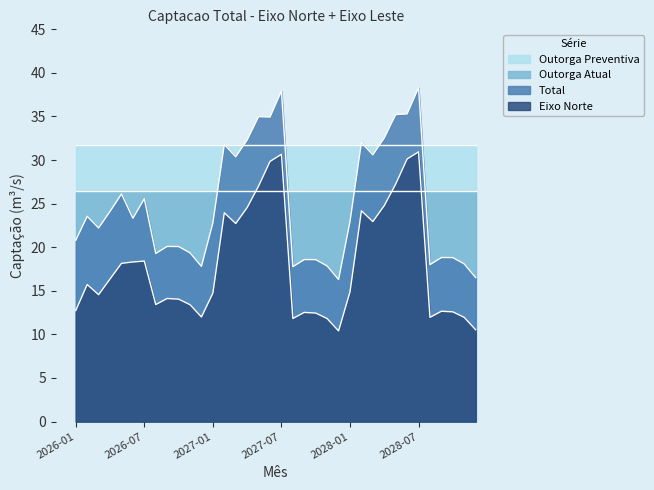

What is the average value of the Outorga Preventiva series?

31.8